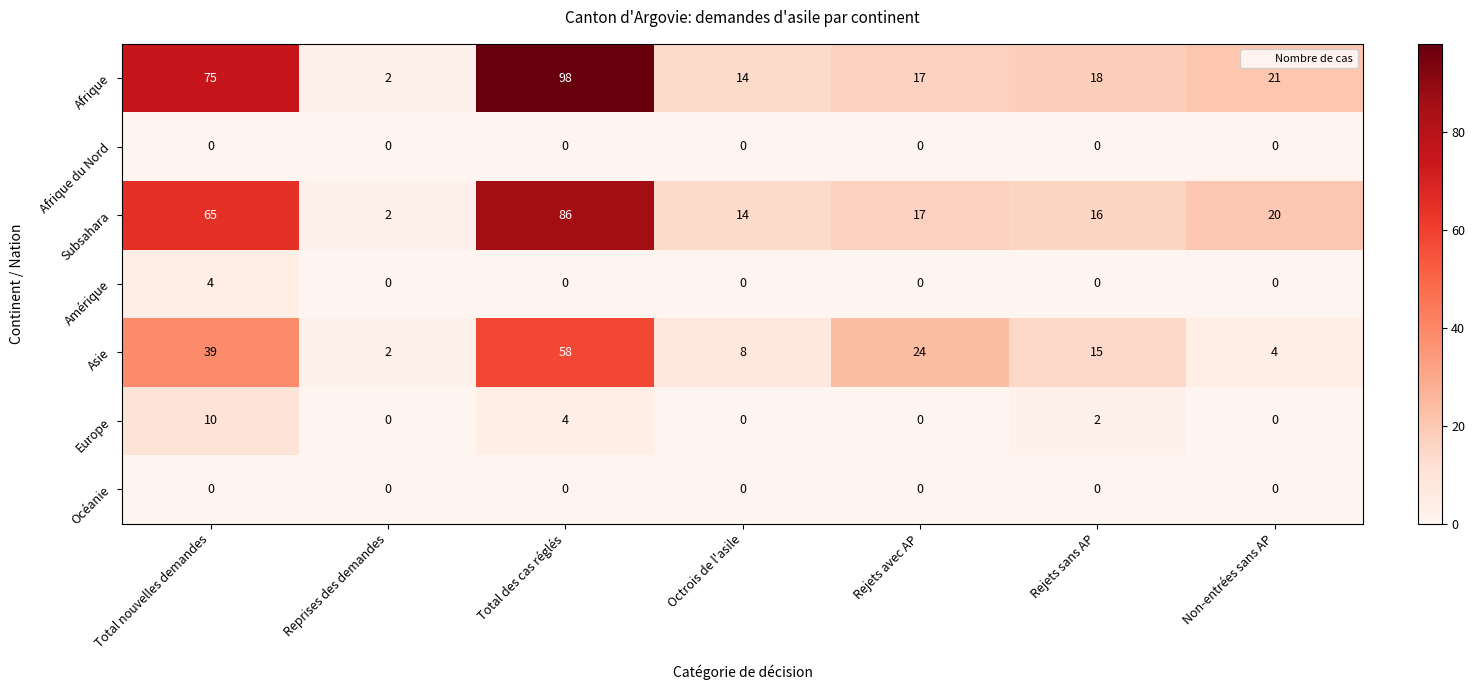

At which category is the sum across all series the highest?

Total des cas réglés